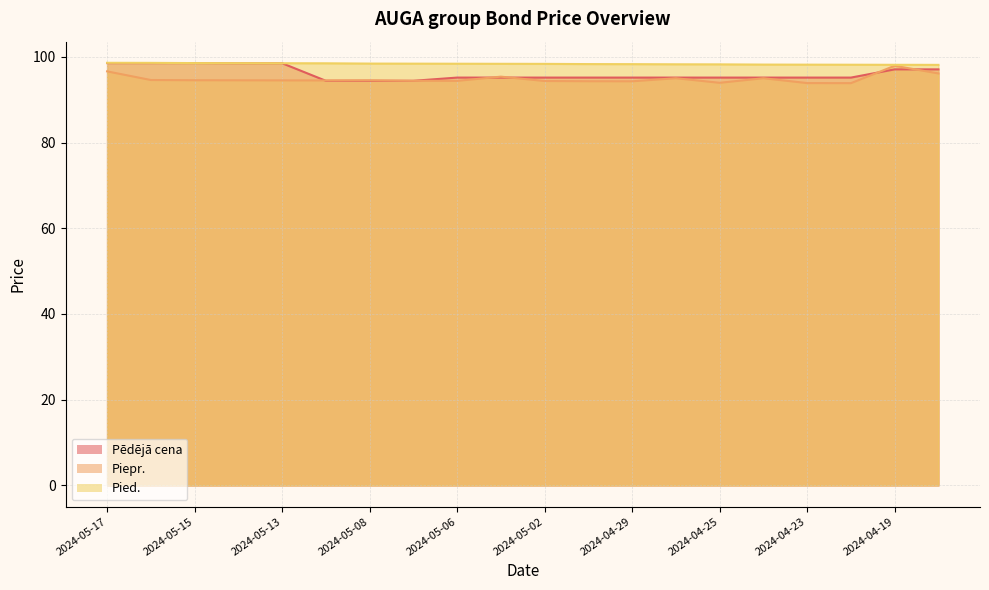

Does the chart have visible grid lines?

Yes